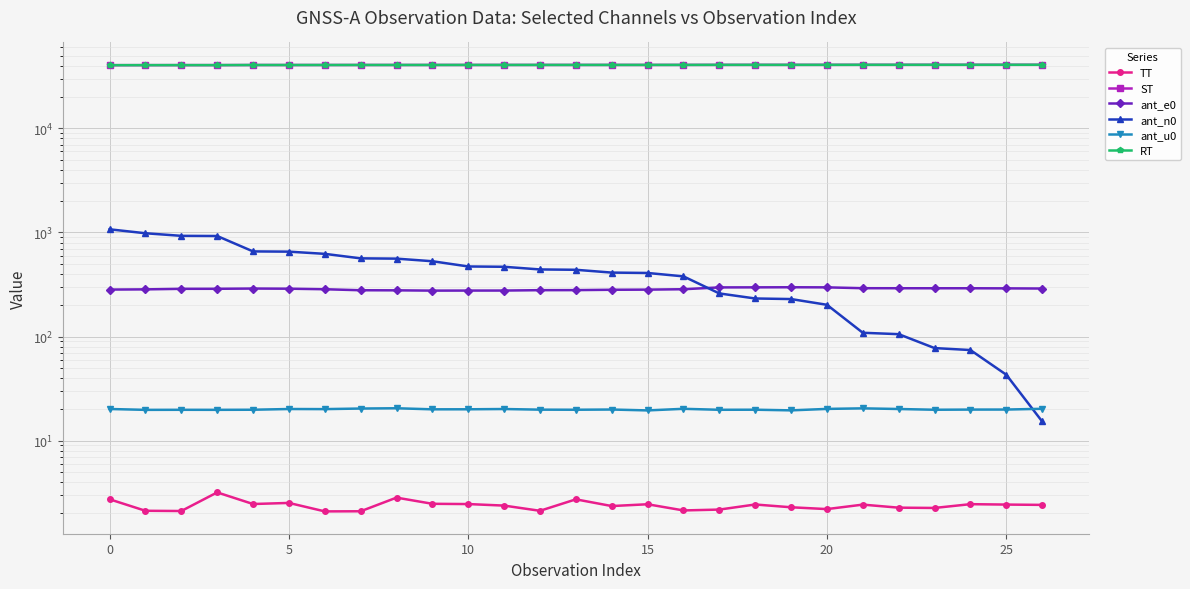

True or false: TT has a value of 1.4 at 25.

False